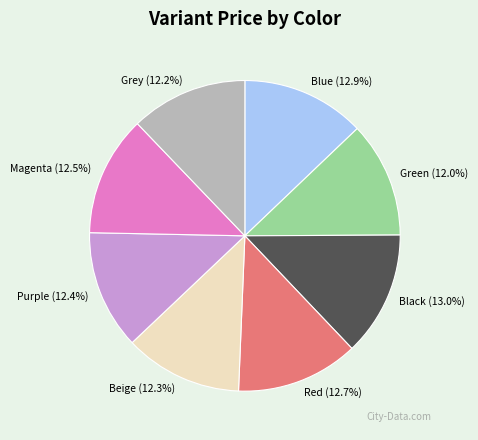

The Green slice represents 24% of the pie. True or false?

False